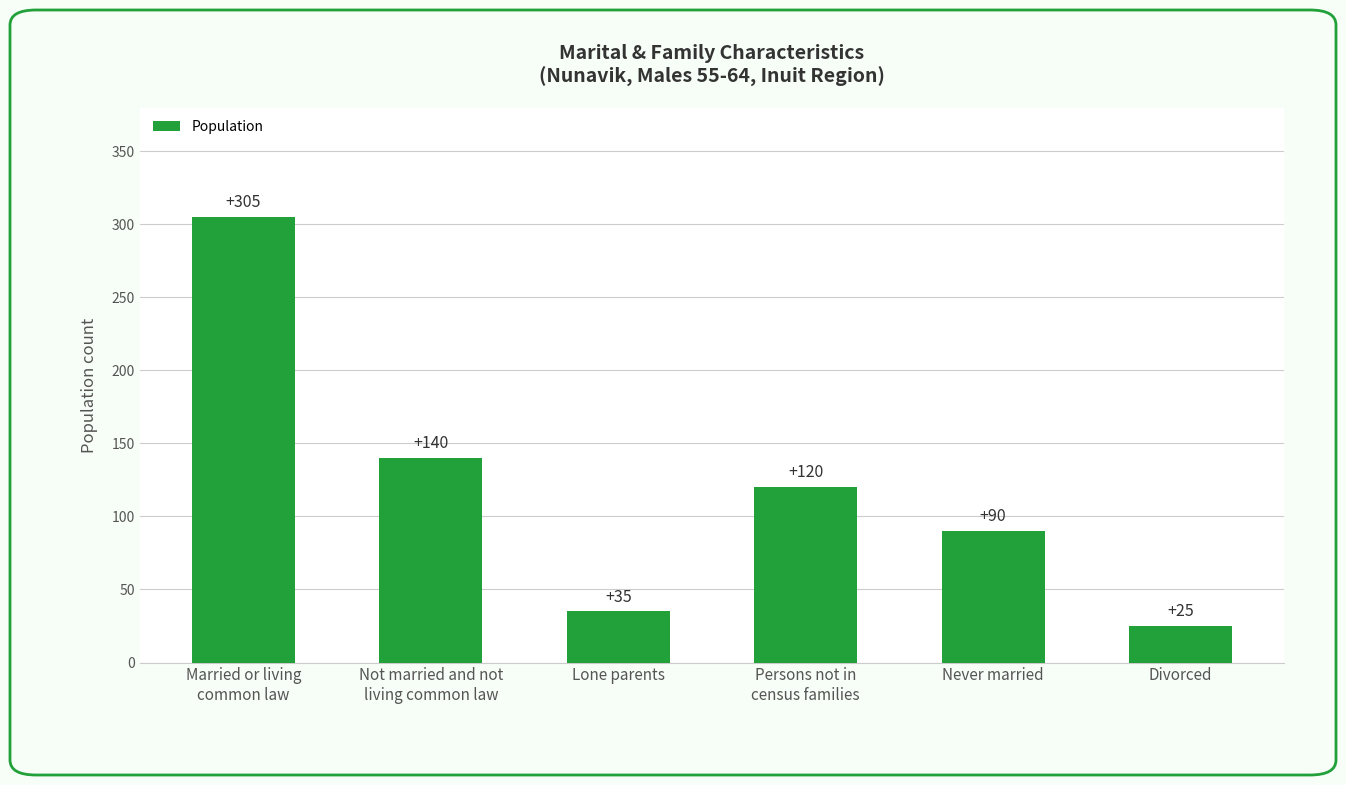

What is the average value?

119